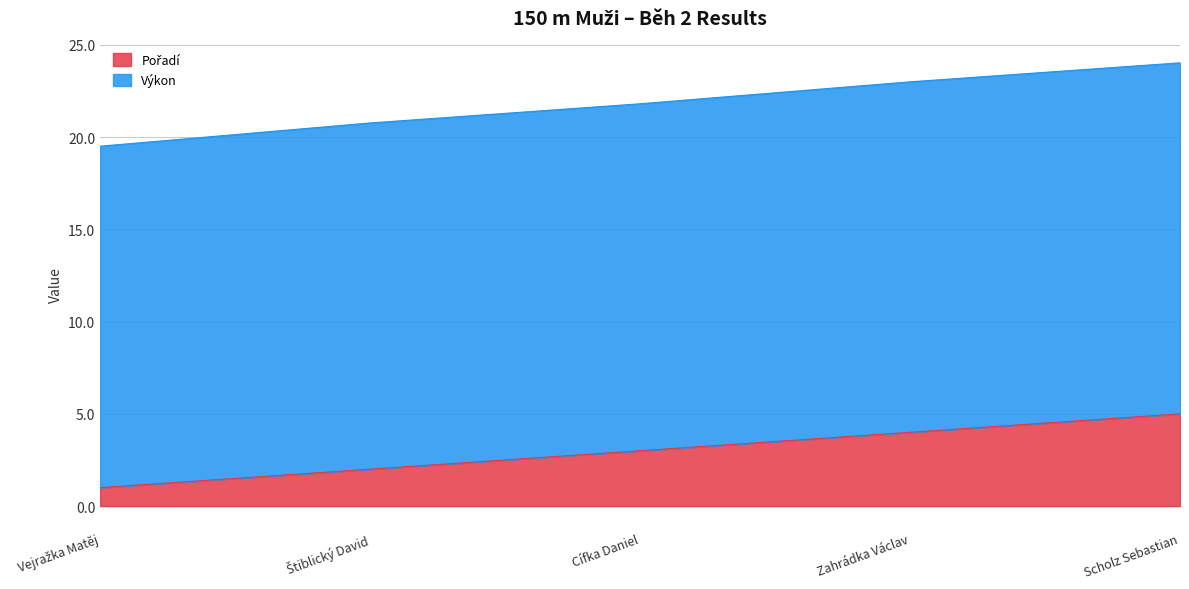

Which label corresponds to the largest value in the chart?

Scholz Sebastian